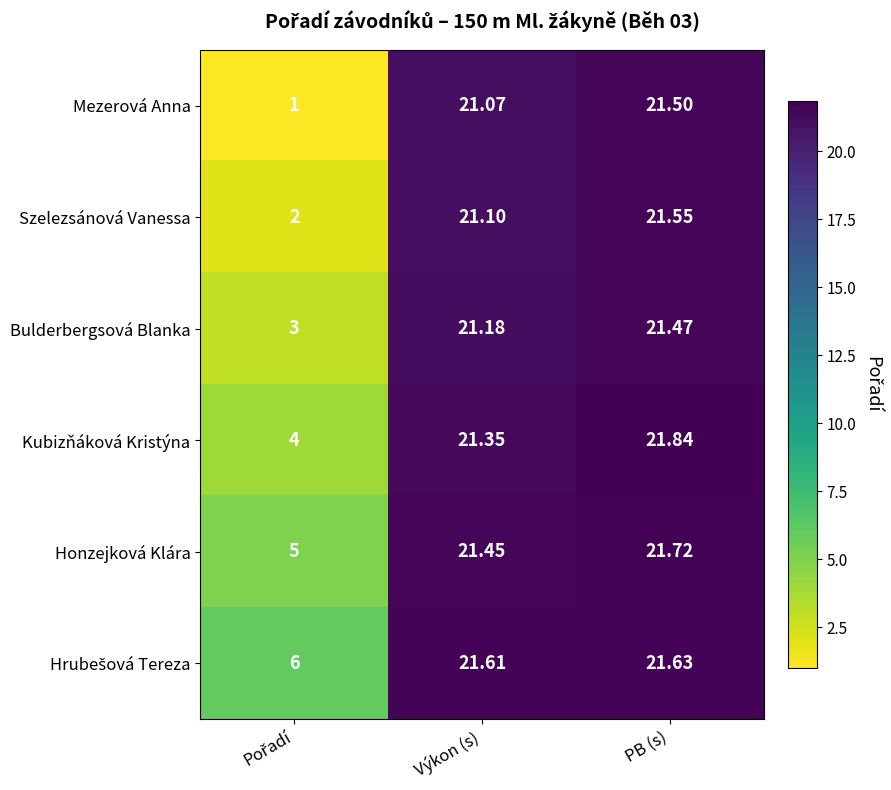

At which category does the chart reach its peak across all series?

PB (s)